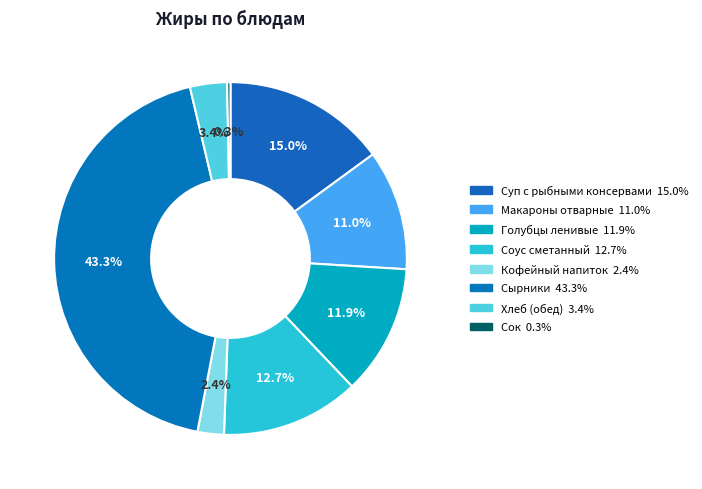

Does any single category account for the majority?

No